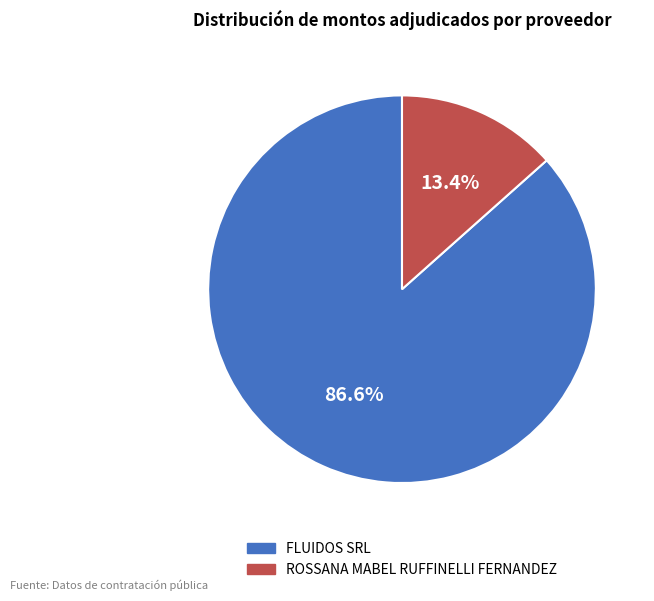

Is there a majority slice in this chart?

Yes